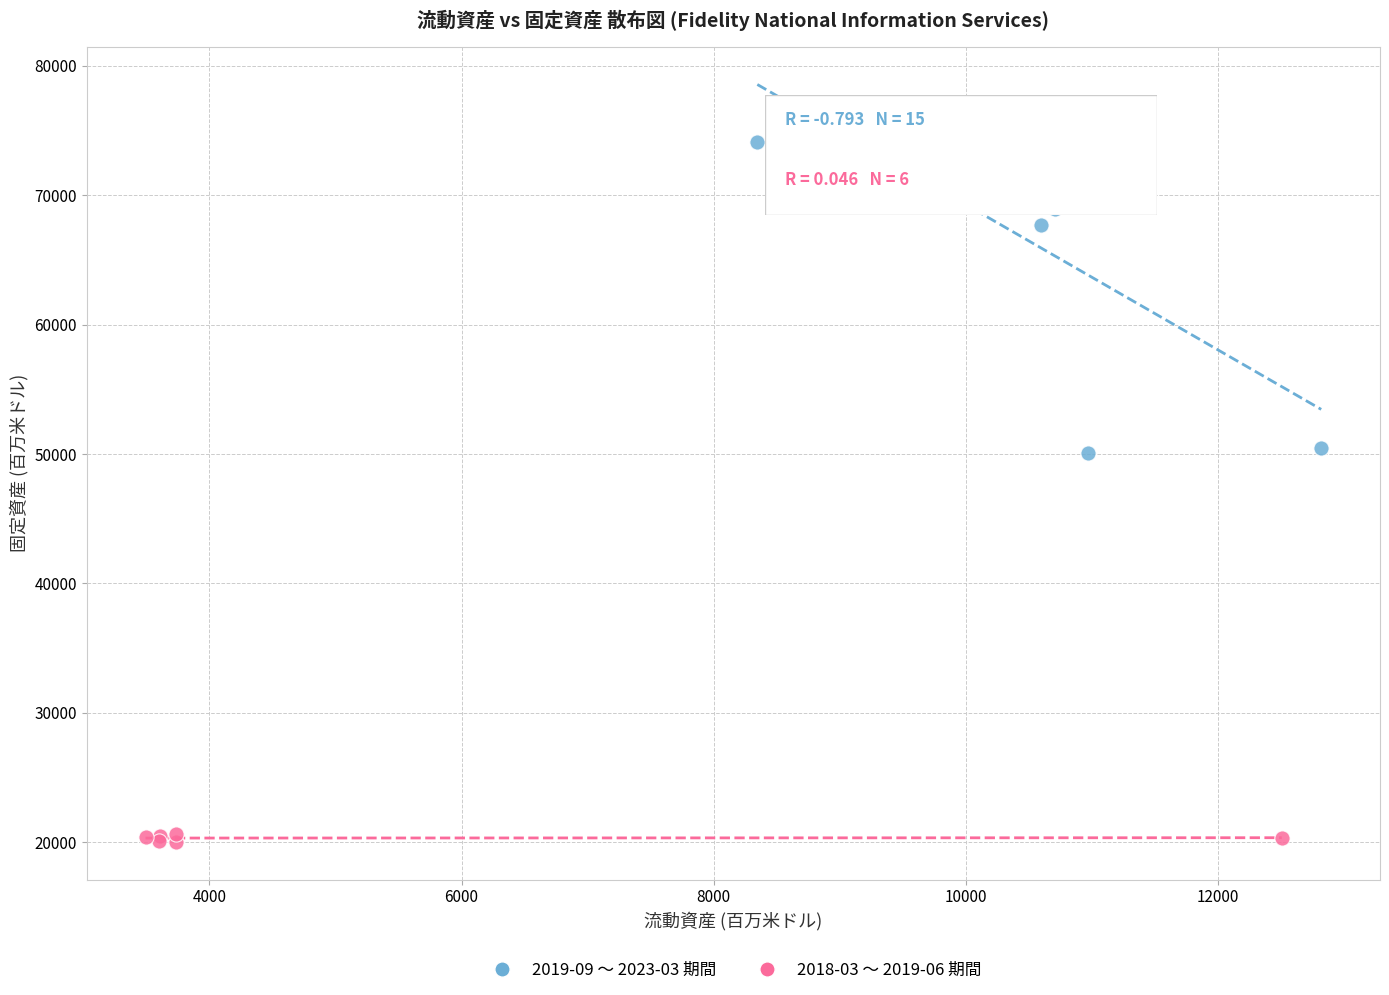

Which series contains the lowest Y value?

2019-09 〜 2023-03 期間